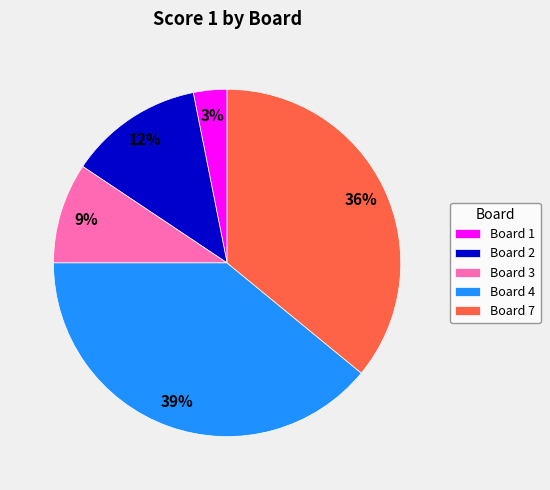

How many slices are in this pie chart?

5